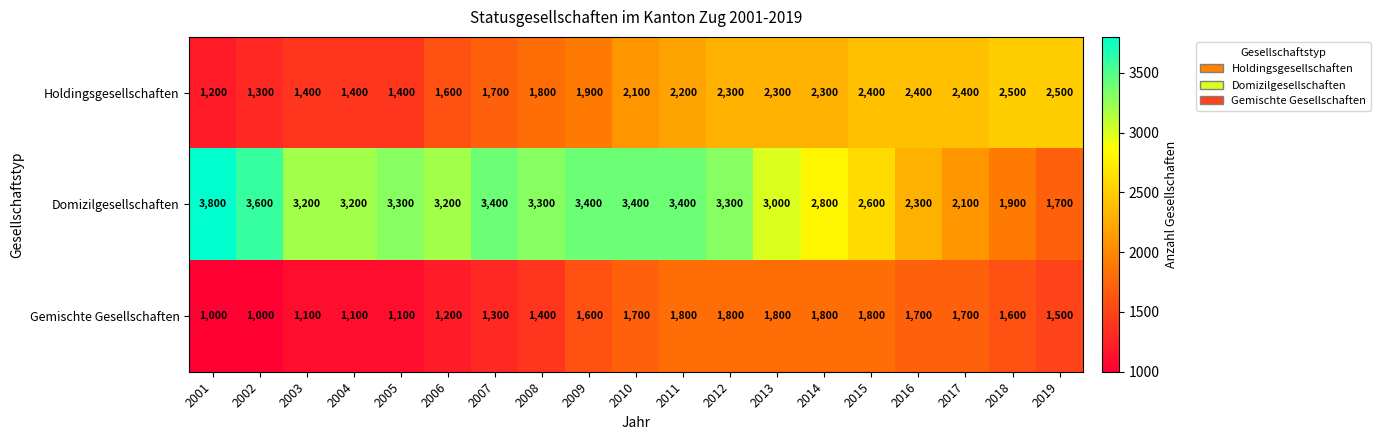

At 2012, list the series in order from smallest to largest.

Gemischte Gesellschaften, Holdingsgesellschaften, Domizilgesellschaften